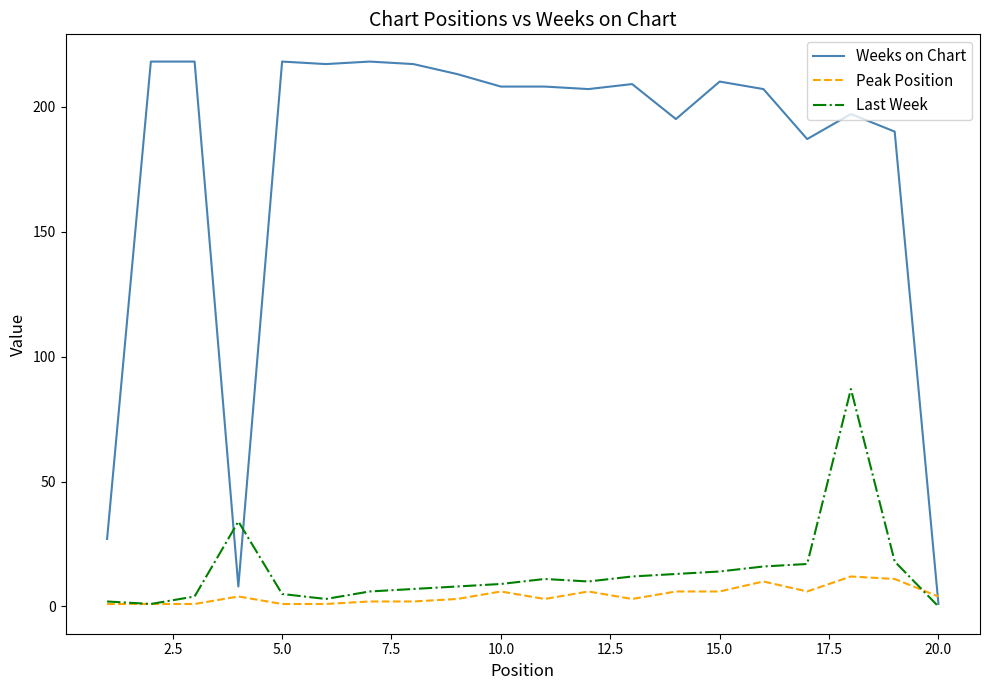

Which series has the widest spread of values?

Weeks on Chart